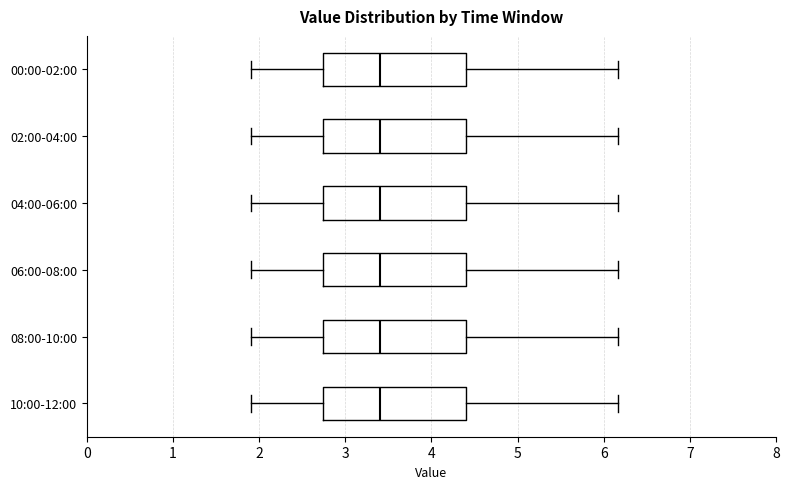

Where does the median line of the box for 10:00-12:00 sit on the x-axis? The values are not printed on the chart, so give them approximately, as read against the axis.

3.4